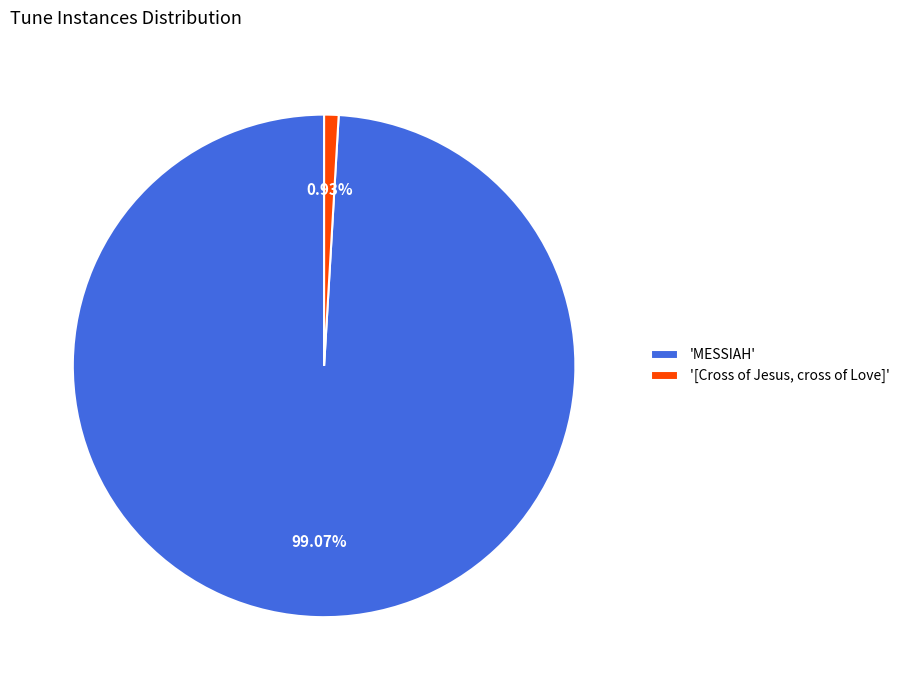

What is the ratio of the value at 'MESSIAH' to the value at '[Cross of Jesus, cross of Love]'?

107.0